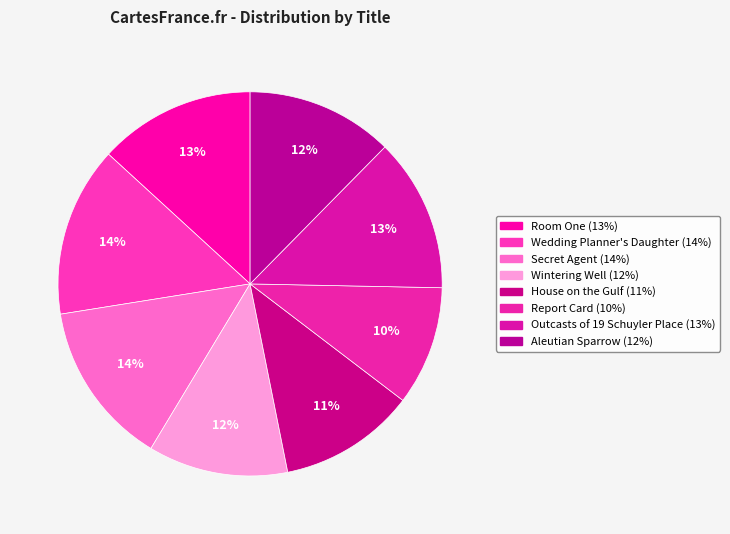

How many slices are in this pie chart?

8